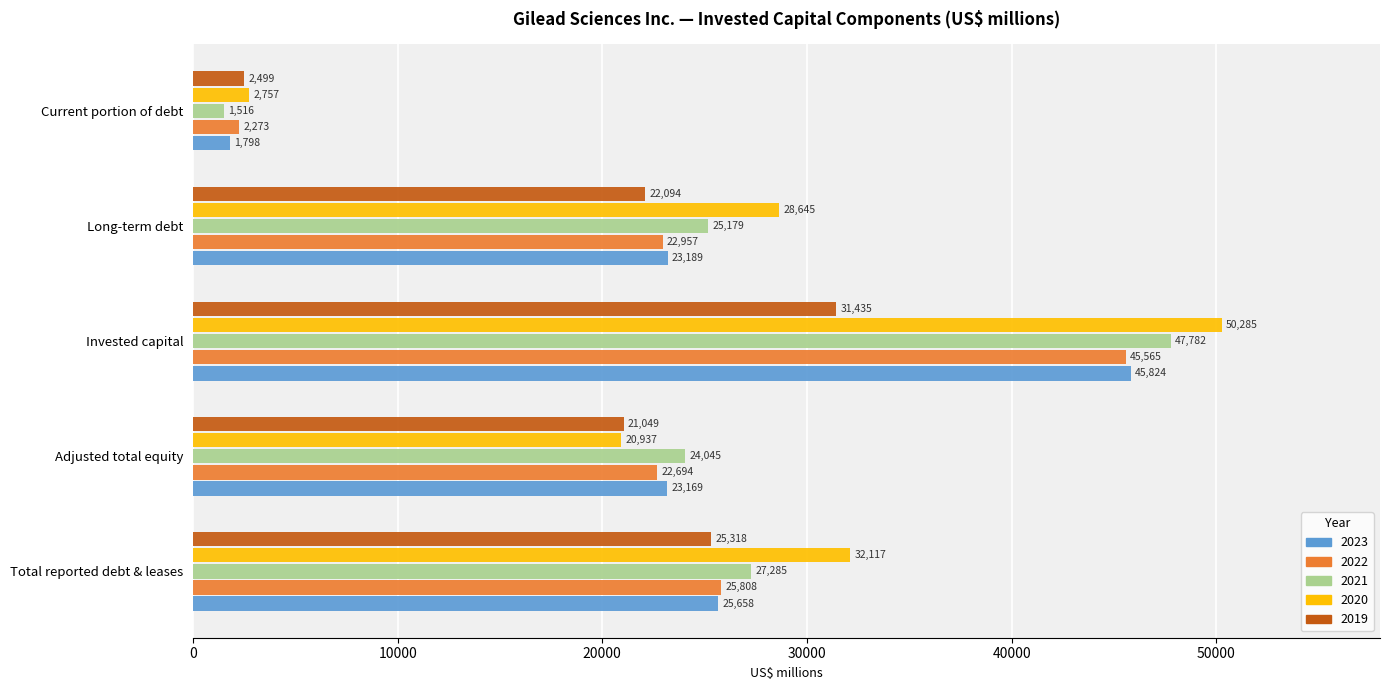

At Total reported debt & leases, list the series in order from largest to smallest.

2020, 2021, 2022, 2023, 2019